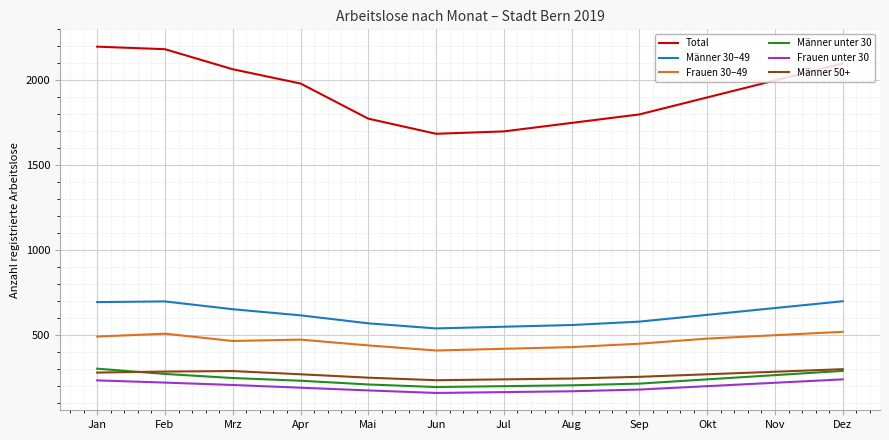

Rank the series at Sep from lowest to highest value.

Frauen unter 30, Männer unter 30, Männer 50+, Frauen 30–49, Männer 30–49, Total